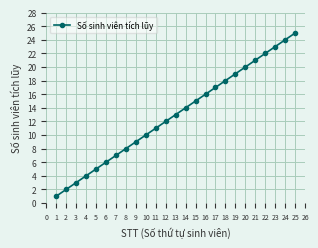

What is the value of the 5th point from the left?

5